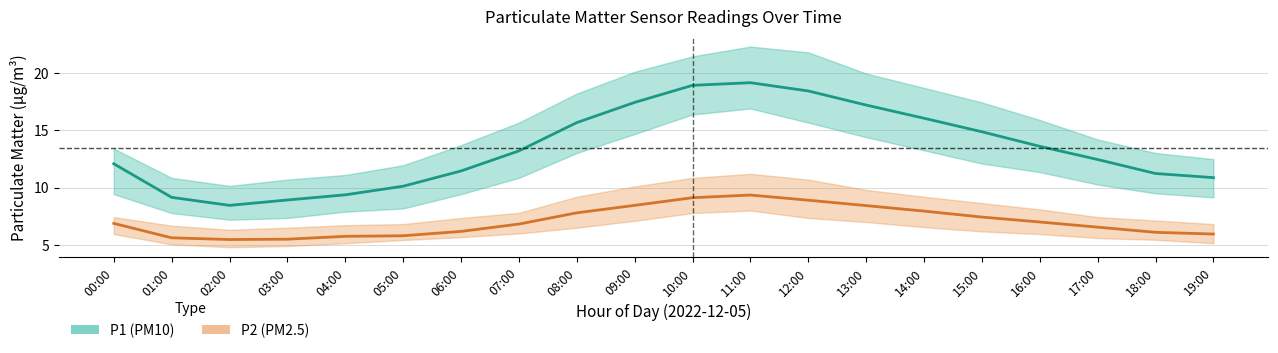

Which category has the highest value across all series?

11:00